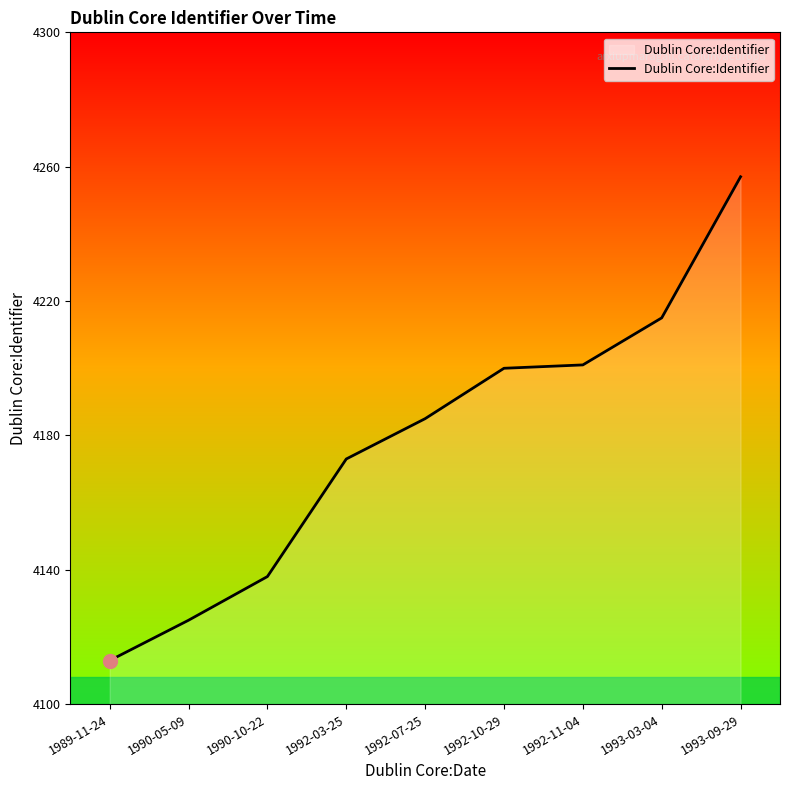

How many values are below 4185?

4